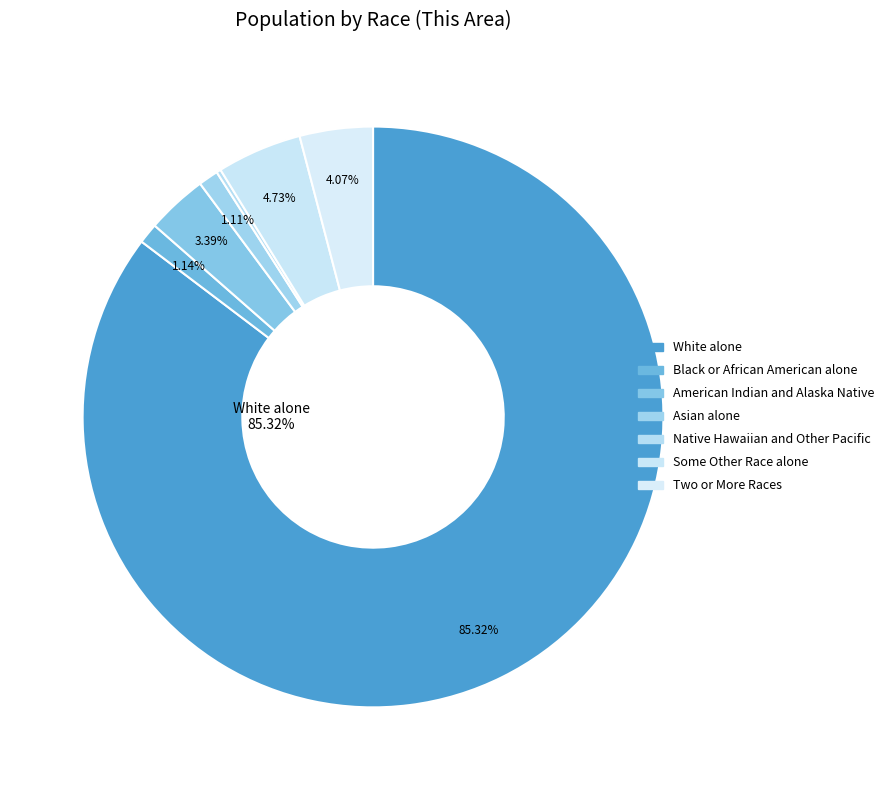

To the nearest percent, what is the difference between the Asian alone and White alone slice percentages?

84%